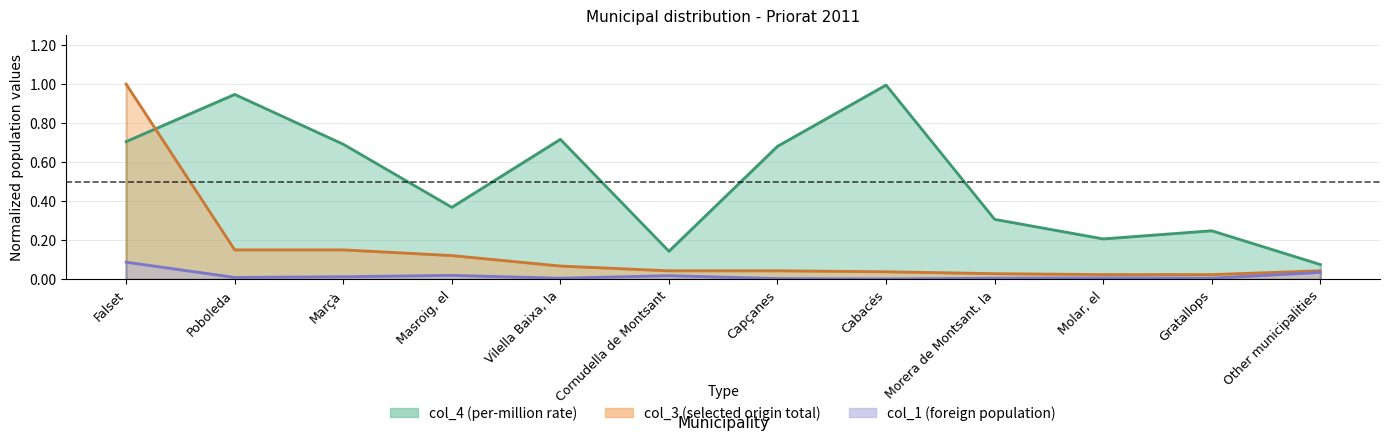

What are all the series names shown in the legend?

col_4, col_1, col_3